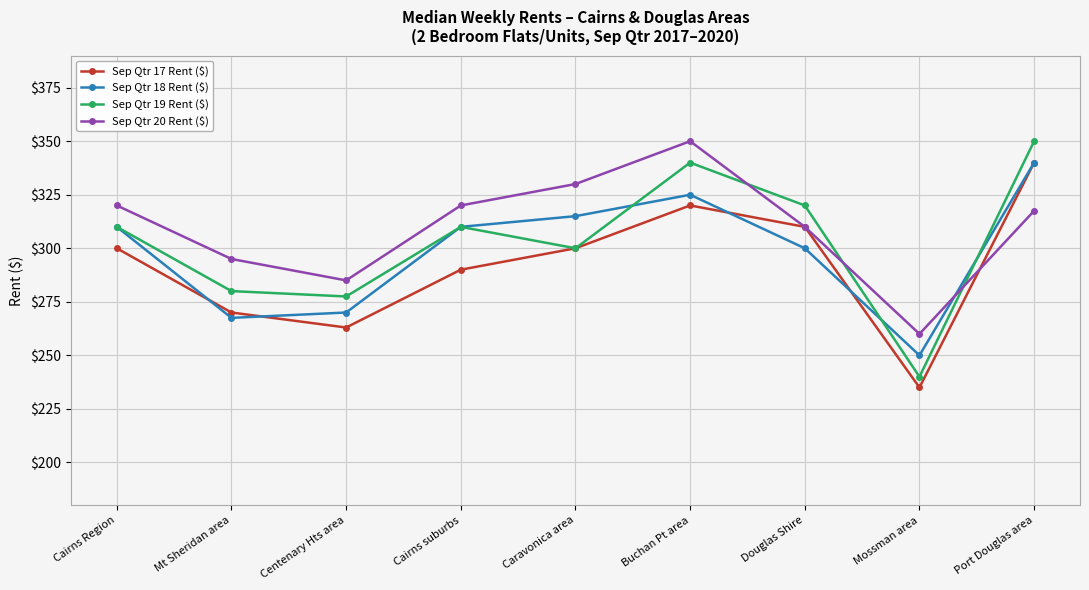

Which series ends up on top after the final intersection of Sep Qtr 20 Rent ($) and Sep Qtr 17 Rent ($)?

Sep Qtr 17 Rent ($)